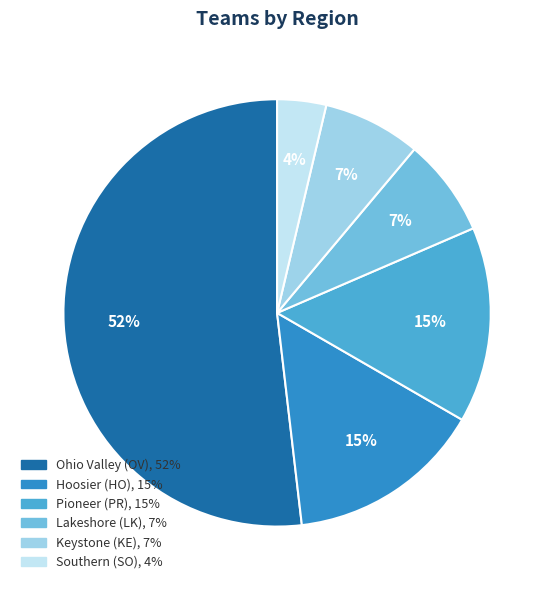

Is it true that Lakeshore (LK) is 7% of the pie?

True